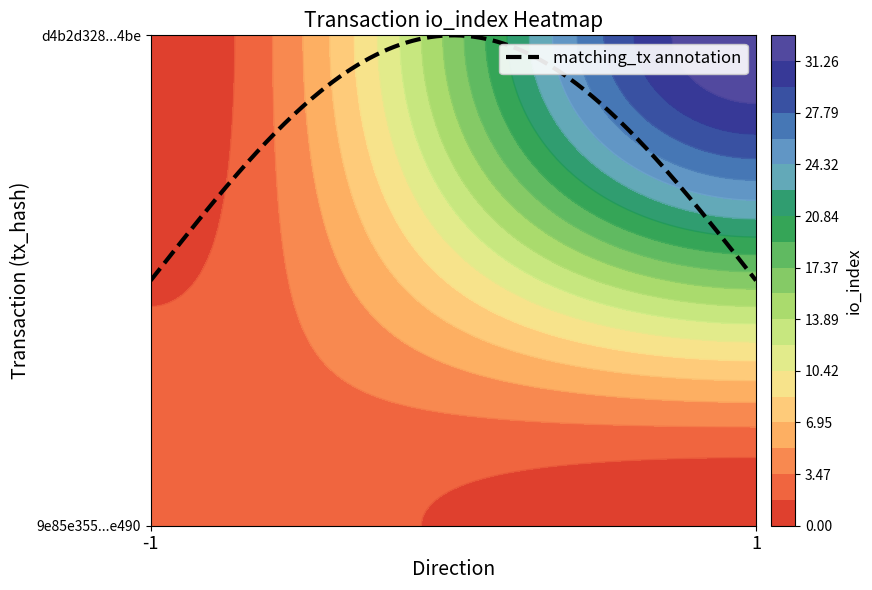

What is the difference between the 9e85e355e3b2c7a102aa3784c852dae1962e490 values at io_index and direction?

4